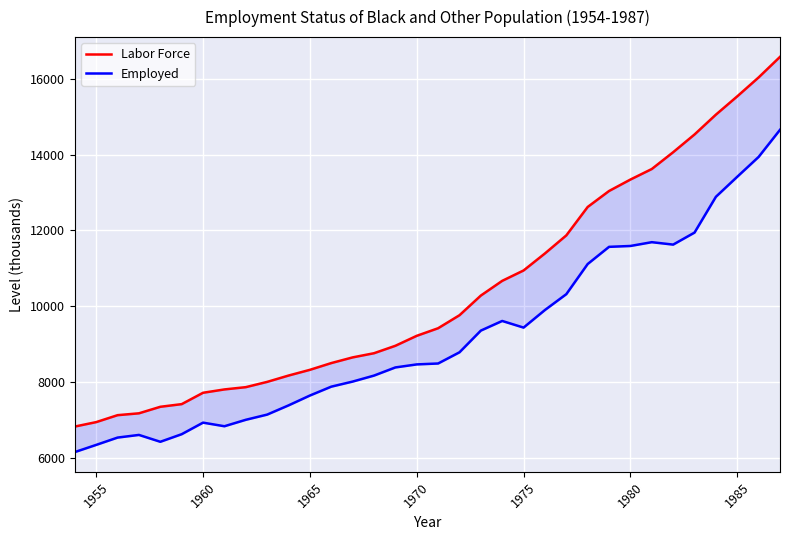

What is the value of the Employed point at the 23rd from the left?

9899